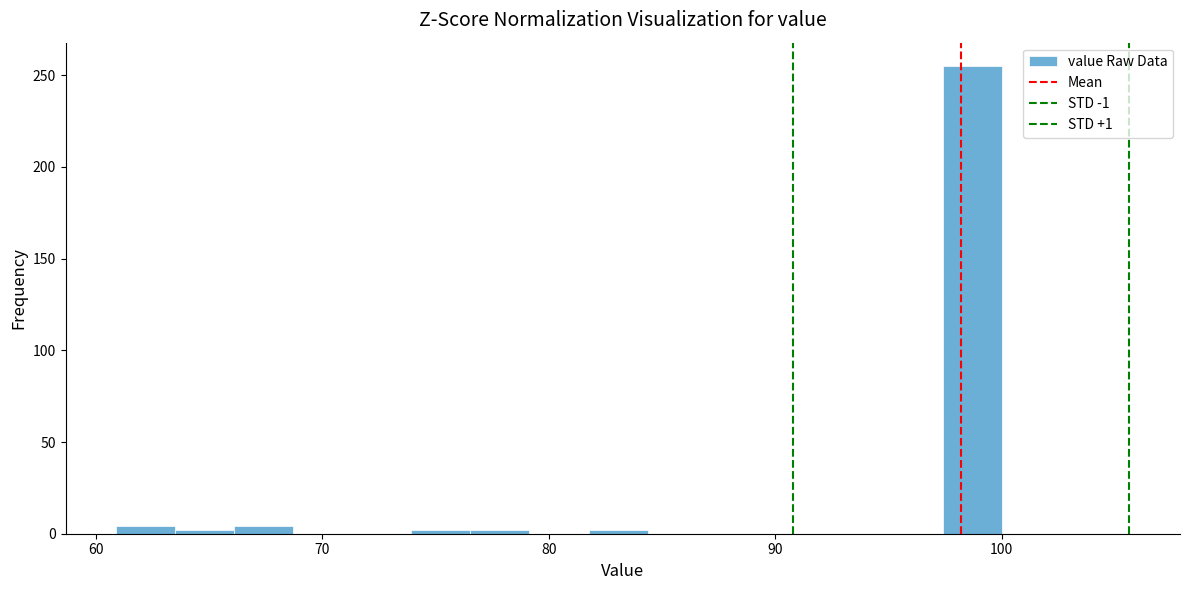

Around what value on the x-axis is the tallest bar? Give the approximate position of its centre, as read against the axis.

99